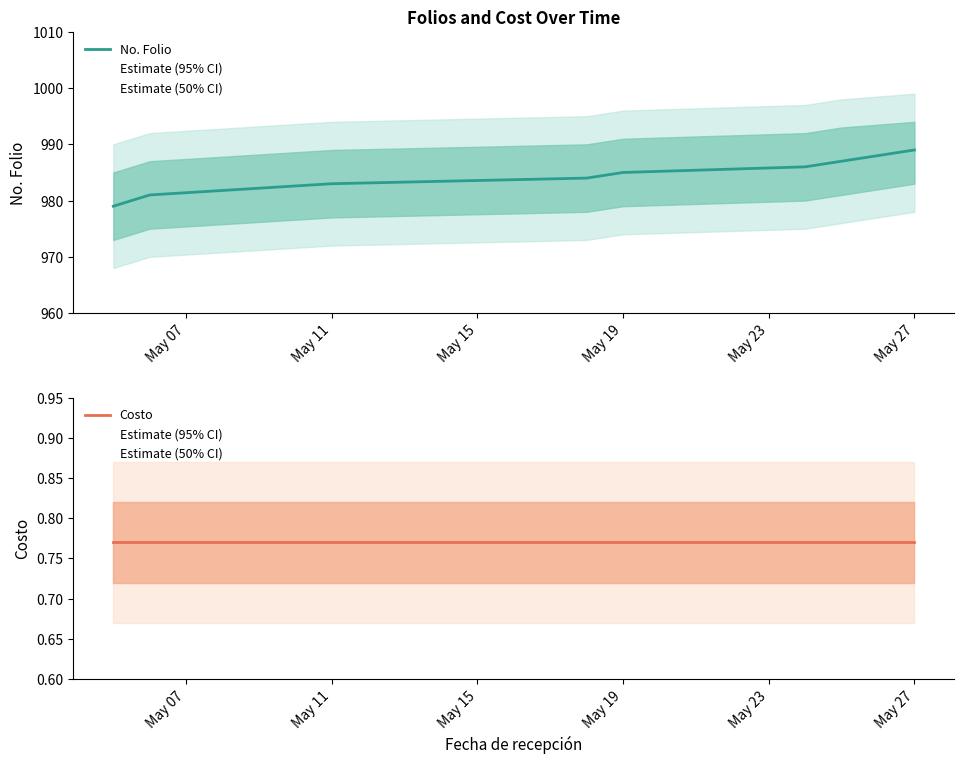

What is the lowest value of the No. Folio series?

979